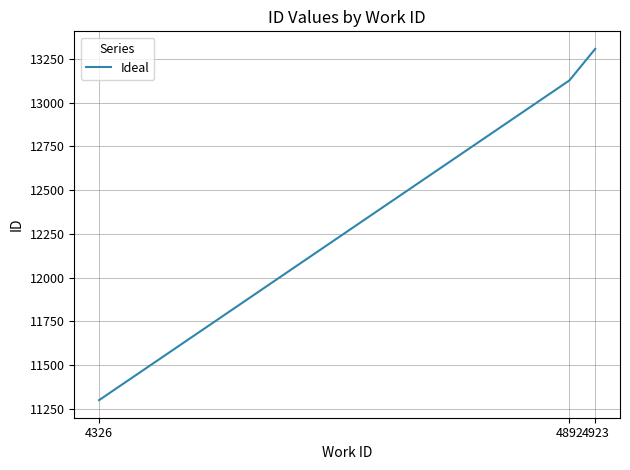

Between 4923 and 4892, which is larger?

4923